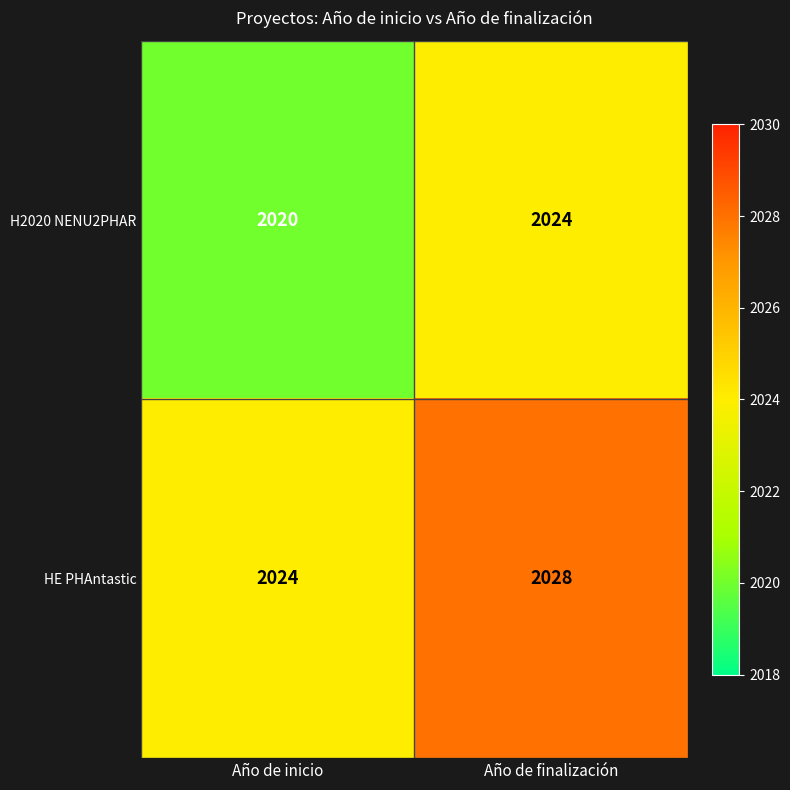

What is the spread (max minus min) of values at Año de finalización?

4